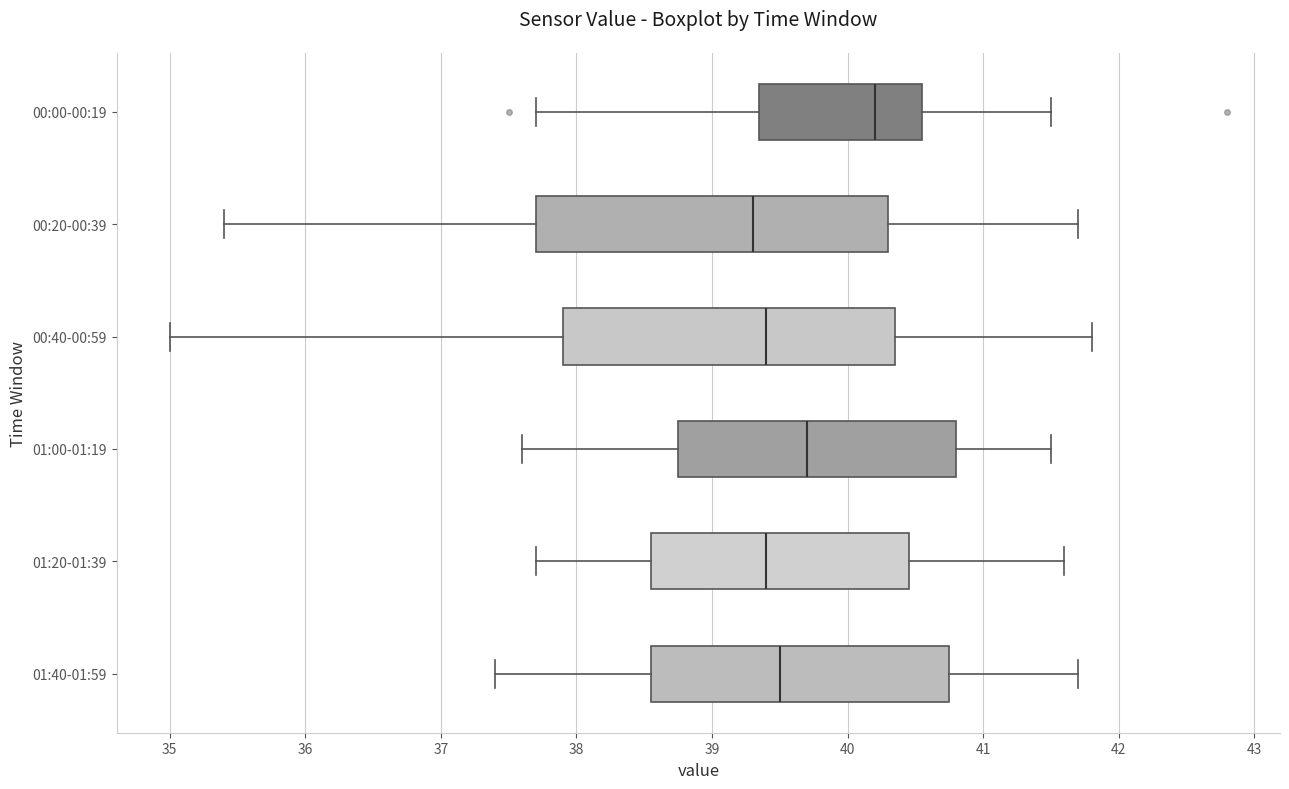

Comparing the boxes themselves (not the whiskers), which one is the widest?

00:20-00:39